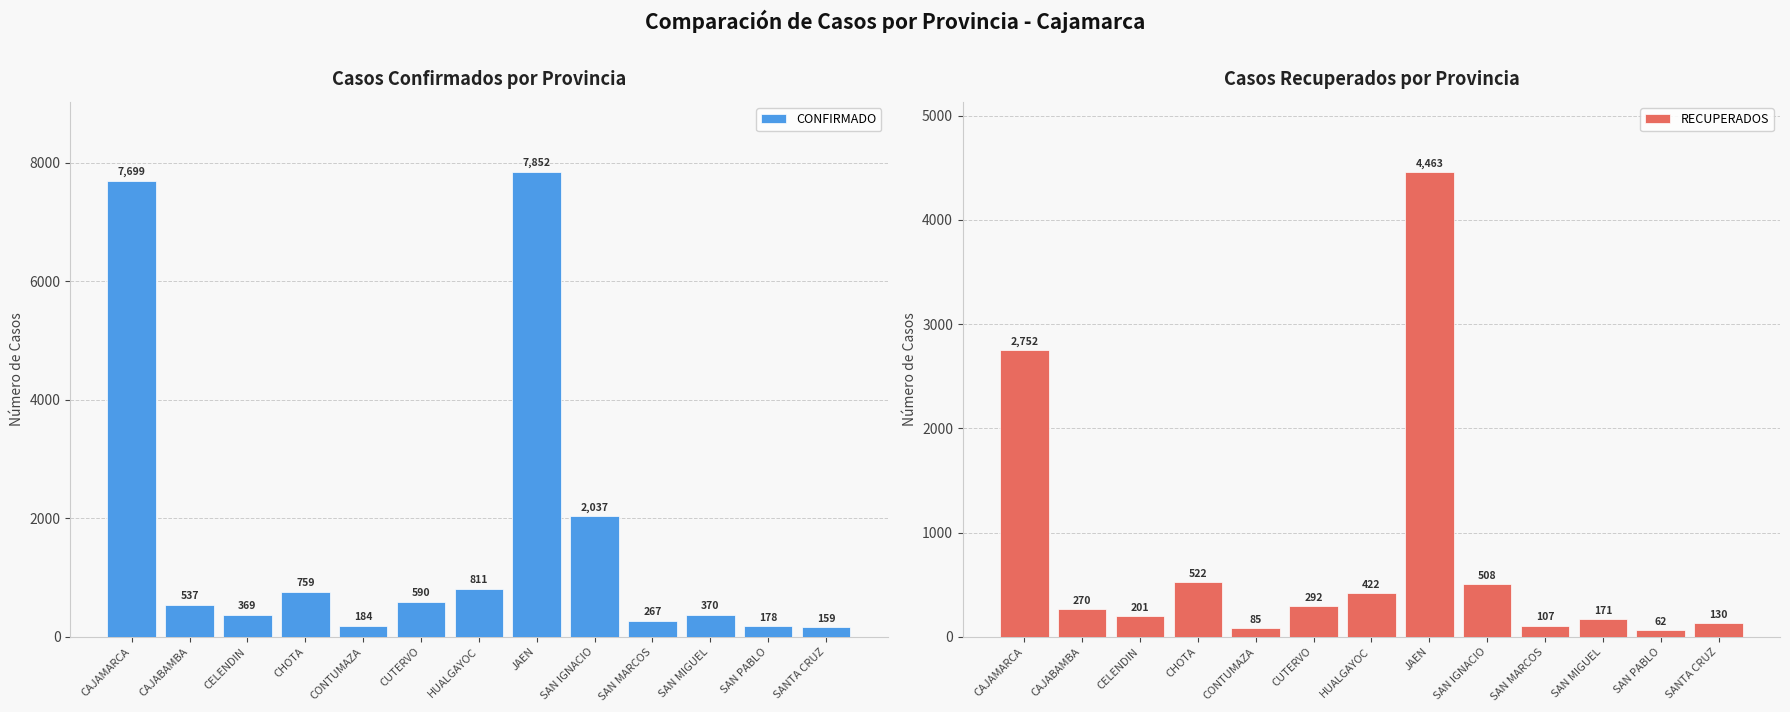

At which label does CONFIRMADO first exceed 537?

CAJAMARCA